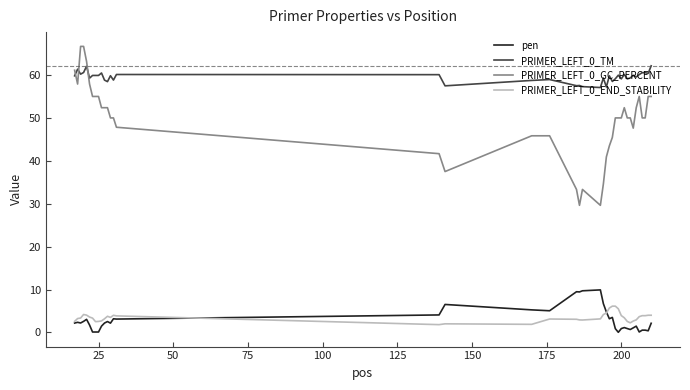

True or false: PRIMER_LEFT_0_GC_PERCENT and pen cross at least once.

False